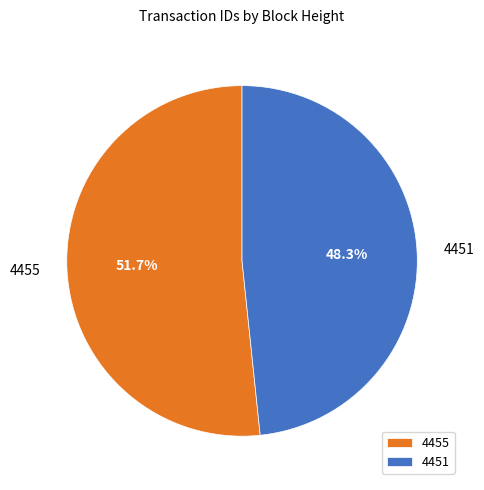

Rank the categories by value from highest to lowest.

4455, 4451